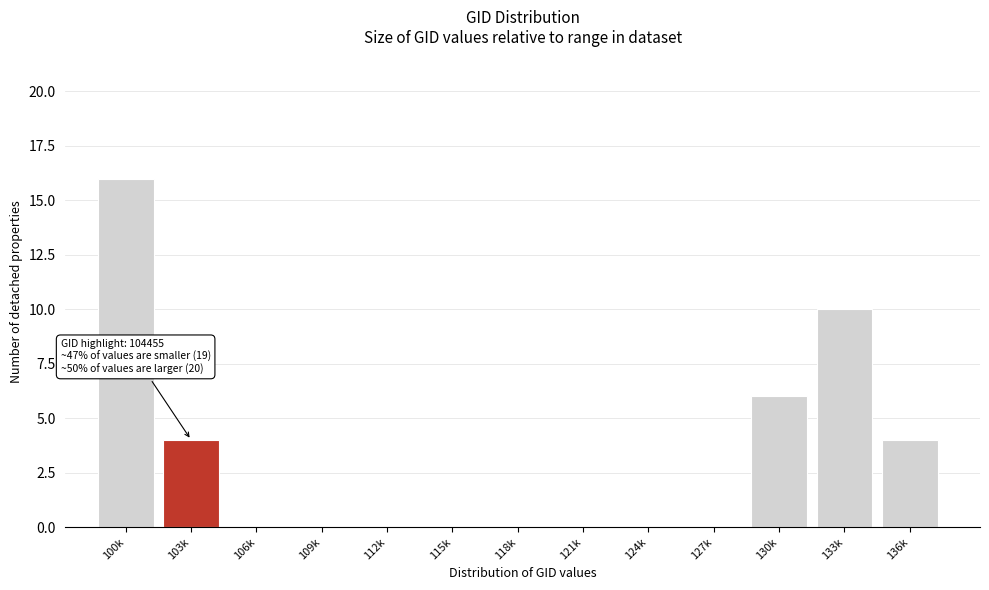

Reading left to right, list all the values displayed in this chart.

100k=16	103k=4	106k=0	109k=0	112k=0	115k=0	118k=0	121k=0	124k=0	127k=0	130k=6	133k=10	136k=4